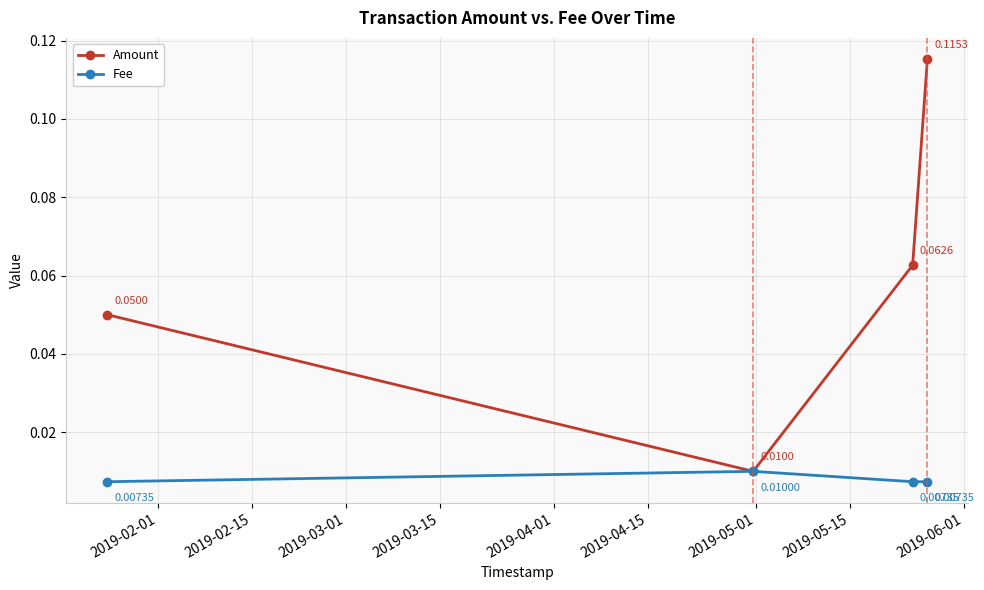

Which series has the widest spread of values?

Amount